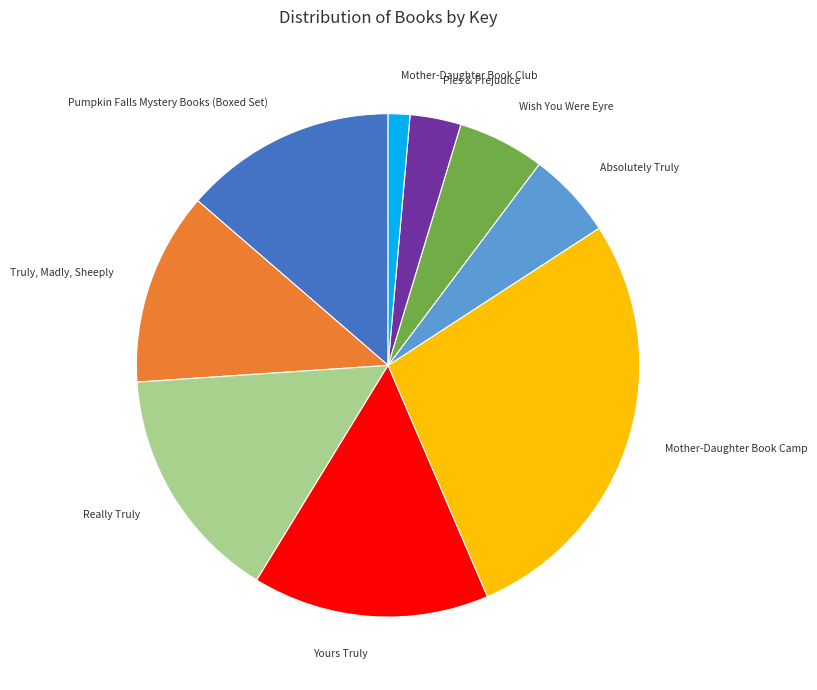

Does any single category account for the majority?

No